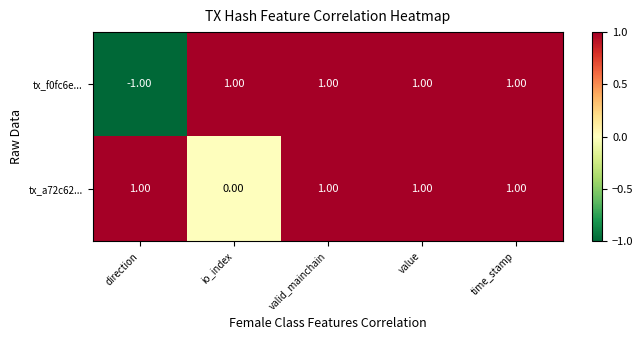

Where is tx_a72c62... nearest to the value 0?

io_index